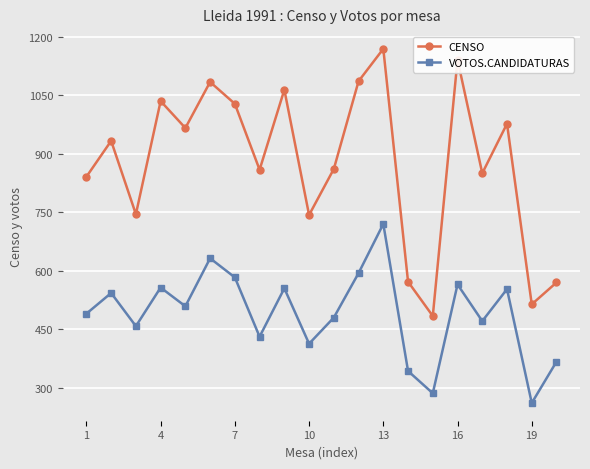

At how many categories does at least one series exceed 658?

16